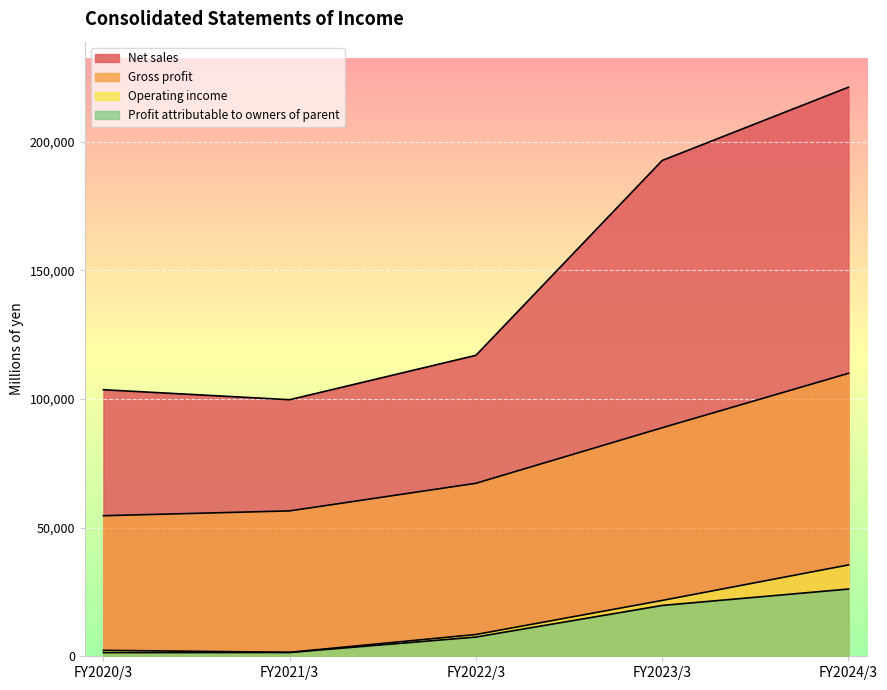

How many data points in Gross profit are above 67258?

2